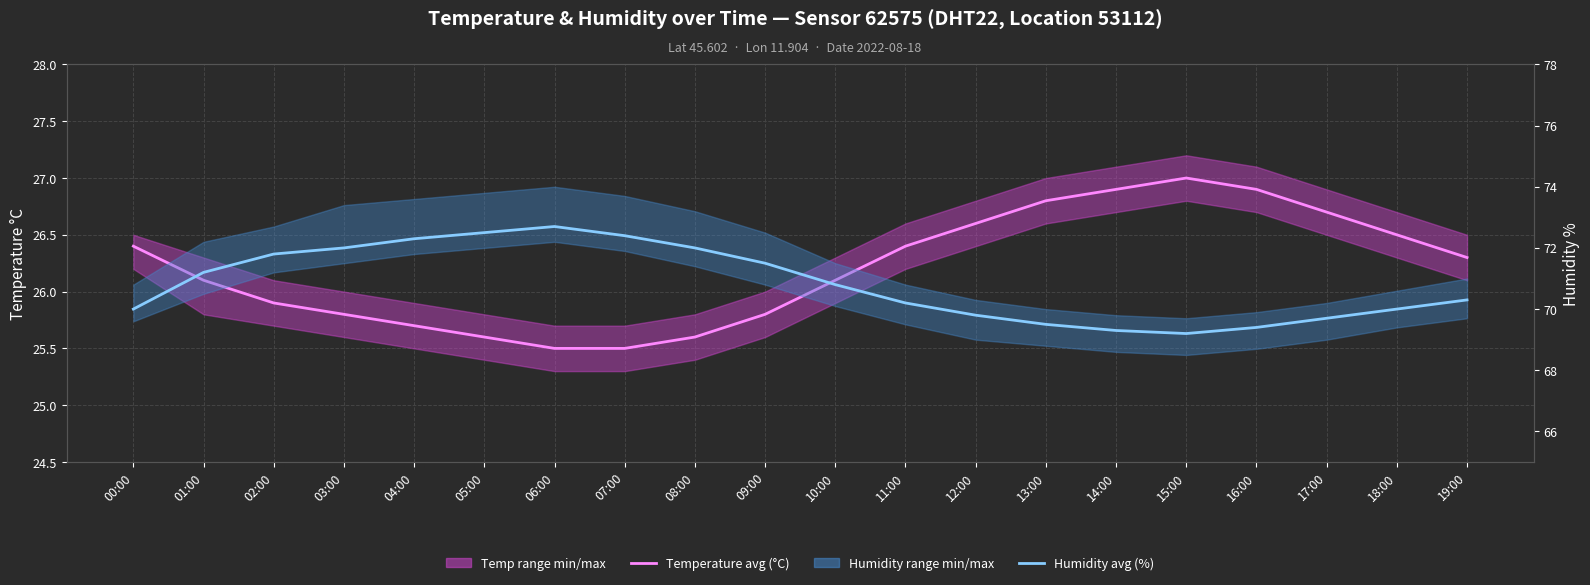

In Temperature avg (°C), how many points are higher than both neighbors (excluding endpoints)?

1